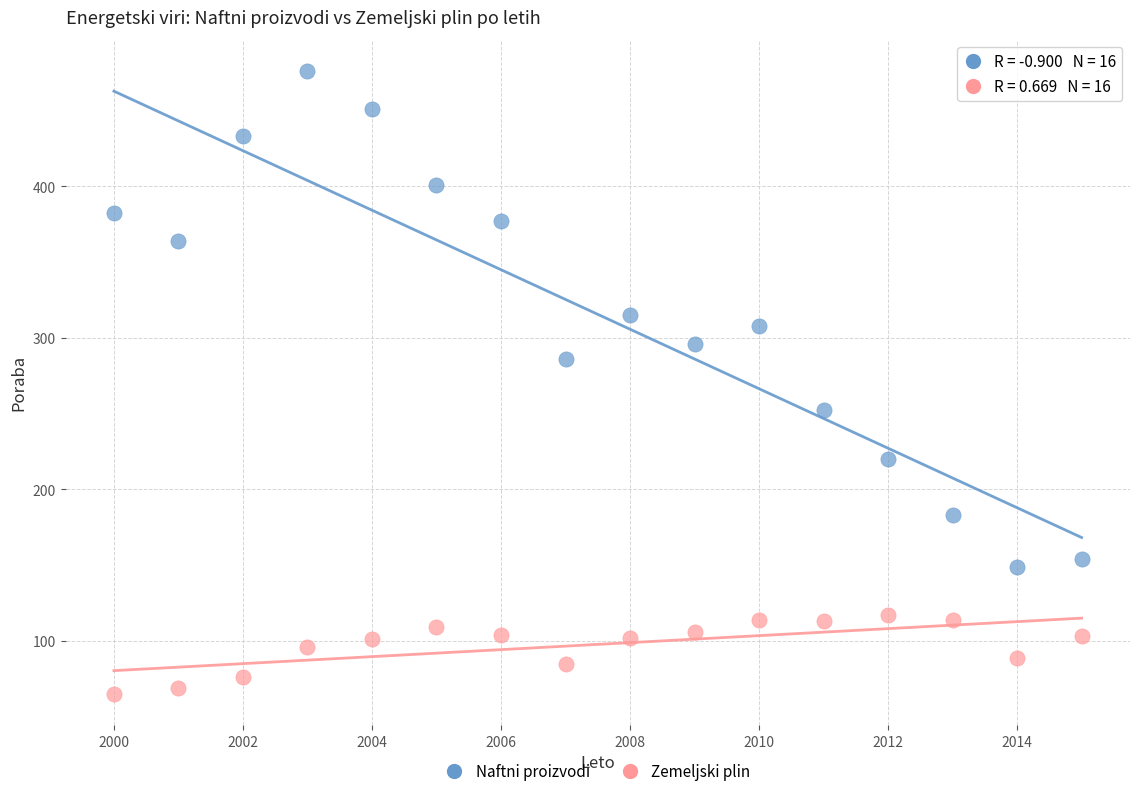

Across all data points, what is the range of Y values (max minus min)?

411.0